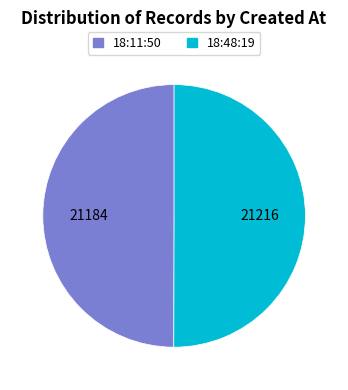

Do 18:48:19 and 18:11:50 together represent more than half of the pie?

Yes